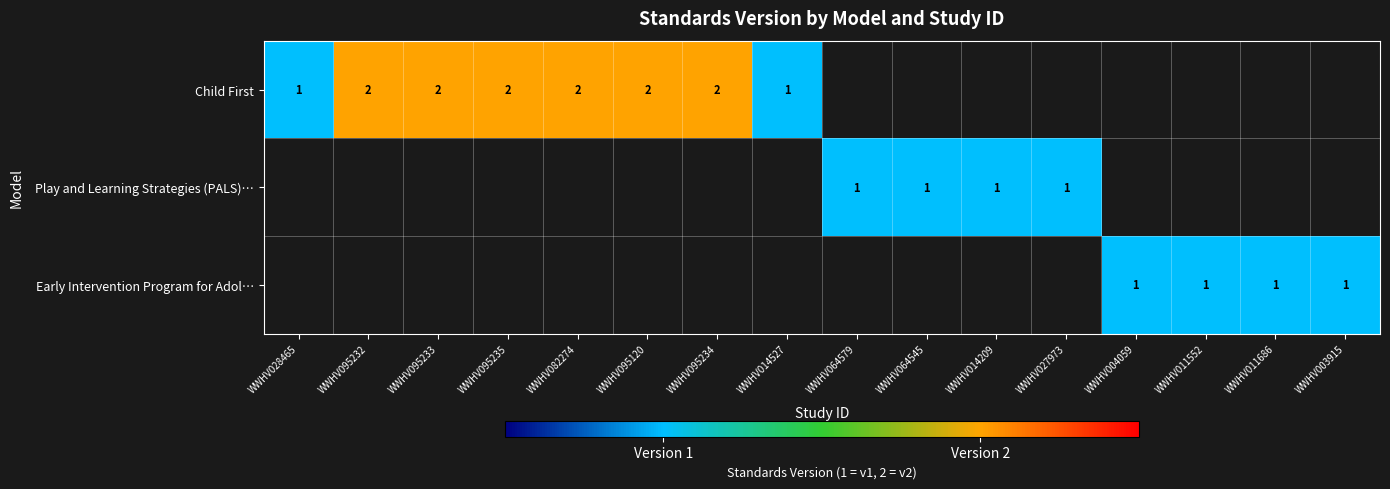

The value of Play and Learning Strategies (PALS)… at WWHV014209 is 0. True or false?

False